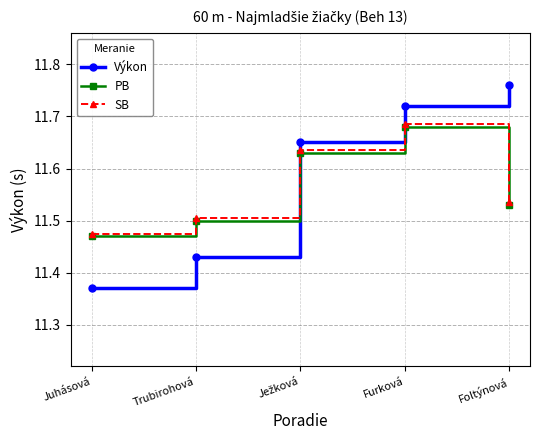

How many SB values are between 11 and 12?

5